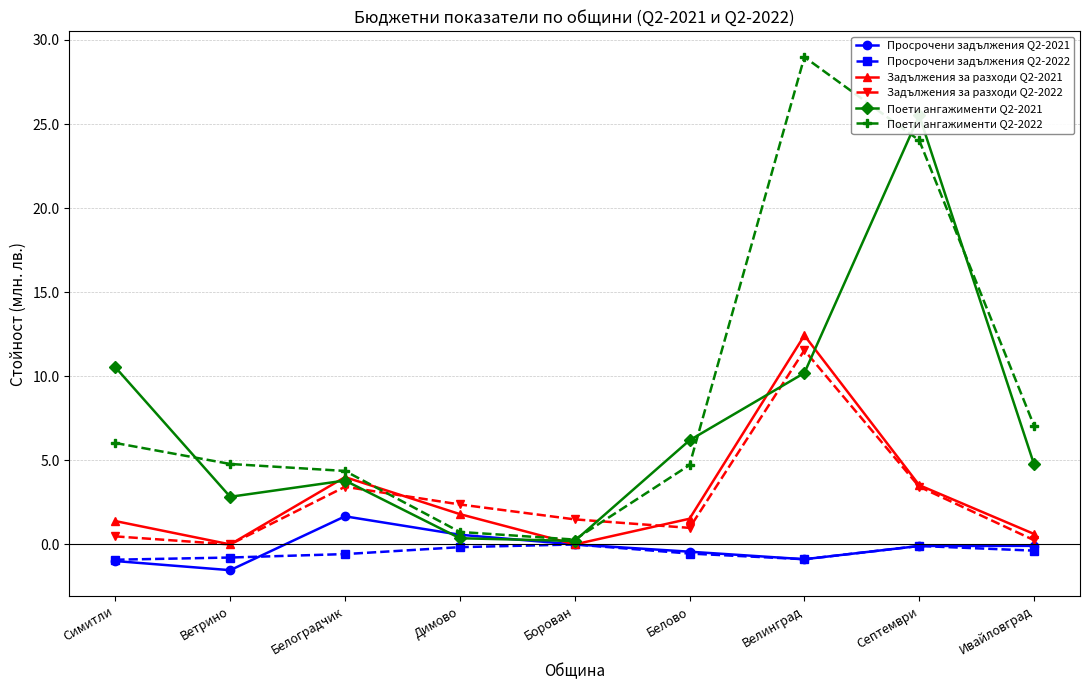

Reading left to right, list all the values displayed in this chart.

Просрочени задължения Q2-2021: Симитли=-1.0	Ветрино=-1.5	Белоградчик=1.7	Димово=0.6	Борован=0.0	Белово=-0.4	Велинград=-0.9	Септември=-0.1	Ивайловград=-0.1
Просрочени задължения Q2-2022: Симитли=-0.9	Ветрино=-0.8	Белоградчик=-0.6	Димово=-0.2	Борован=-0.0	Белово=-0.5	Велинград=-0.9	Септември=-0.1	Ивайловград=-0.4
Задължения за разходи Q2-2021: Симитли=1.4	Ветрино=0.0	Белоградчик=4.0	Димово=1.8	Борован=0.0	Белово=1.5	Велинград=12.4	Септември=3.5	Ивайловград=0.6
Задължения за разходи Q2-2022: Симитли=0.5	Ветрино=0.0	Белоградчик=3.4	Димово=2.4	Борован=1.5	Белово=1.0	Велинград=11.5	Септември=3.4	Ивайловград=0.3
Поети ангажименти Q2-2021: Симитли=10.5	Ветрино=2.8	Белоградчик=3.8	Димово=0.4	Борован=0.2	Белово=6.2	Велинград=10.2	Септември=25.5	Ивайловград=4.8
Поети ангажименти Q2-2022: Симитли=6.0	Ветрино=4.8	Белоградчик=4.4	Димово=0.7	Борован=0.3	Белово=4.7	Велинград=29.0	Септември=24.0	Ивайловград=7.1